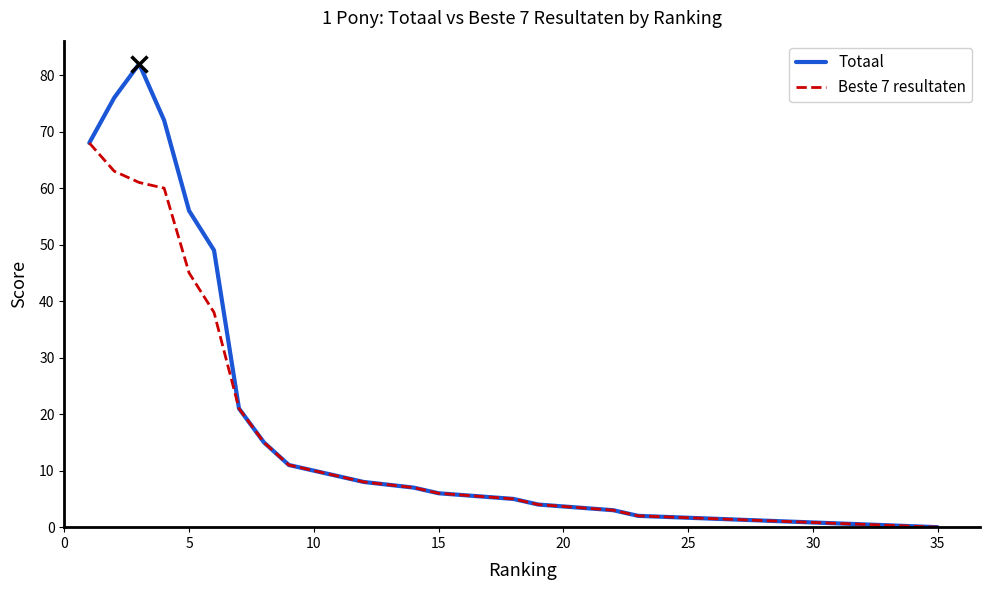

Which series has the largest range (max minus min)?

Totaal